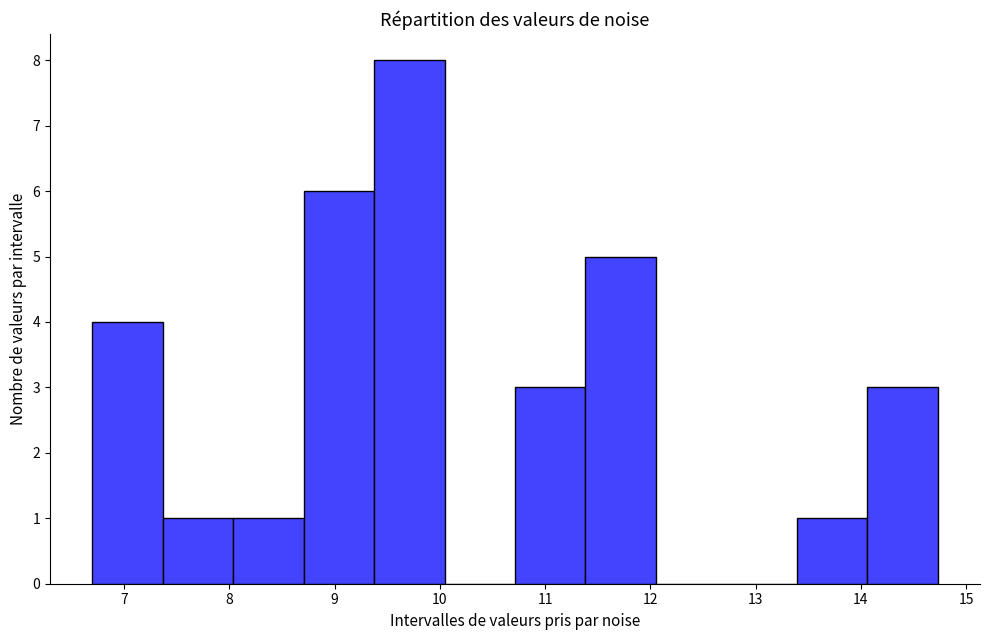

What is the height of the bar covering 13.4 to 14.1 on the x-axis? Neither the bar edges nor the heights are printed on the chart, so give them approximately, as read against the axes.

1